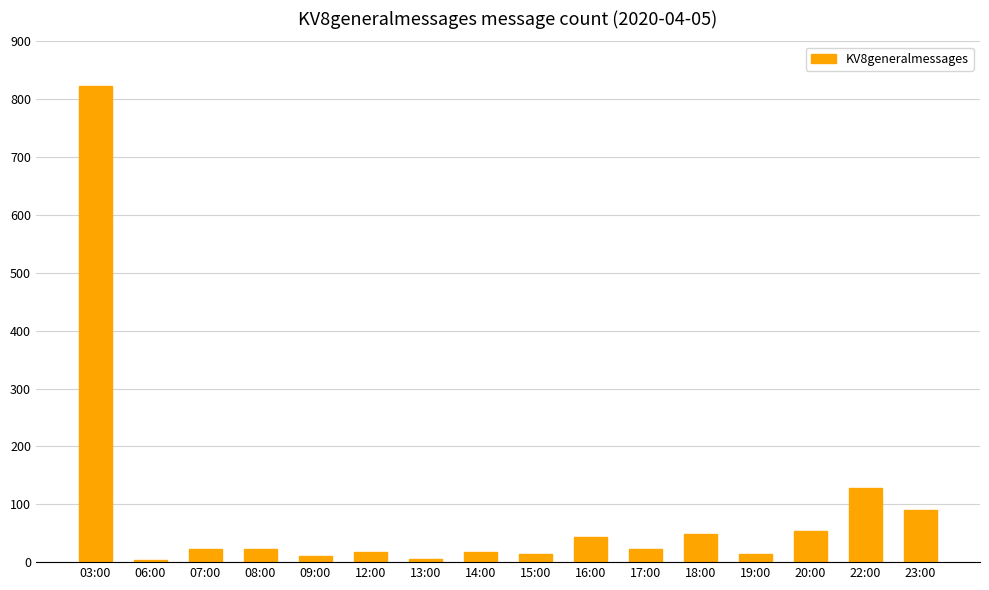

Does the chart contain stacked bars?

No